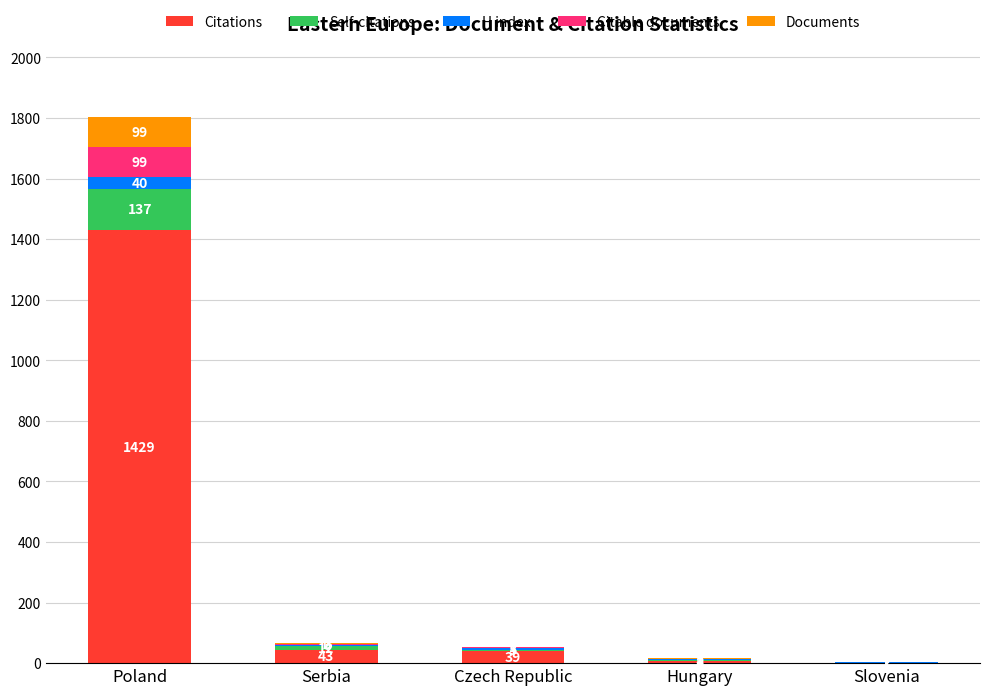

Which category has the highest value in the Citations series?

Poland